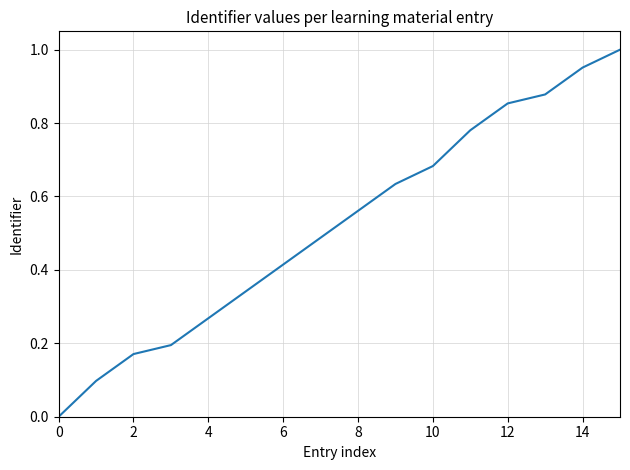

How many lines are shown in the chart?

1